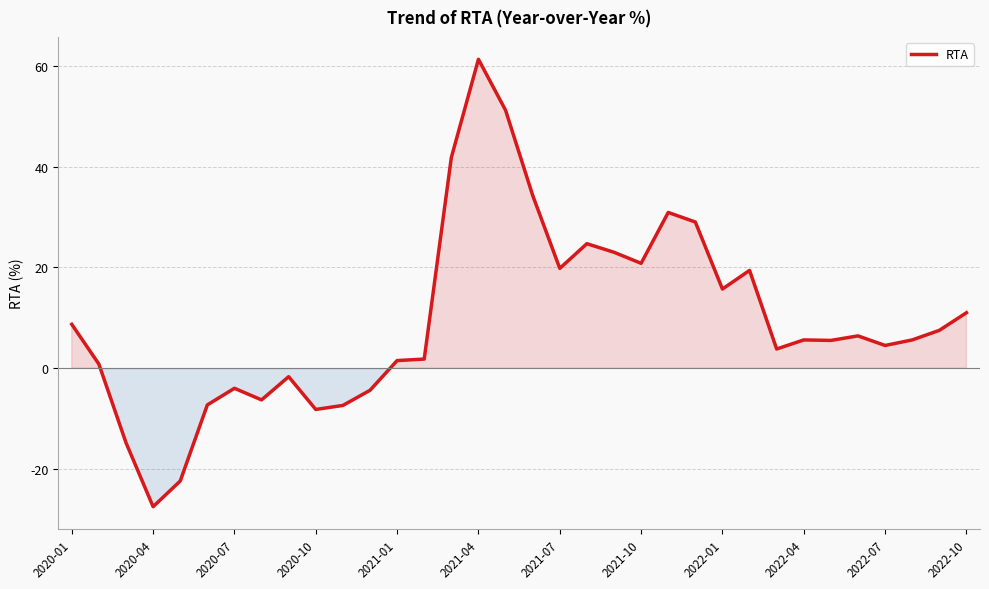

What is the minimum value shown in the chart?

-27.5